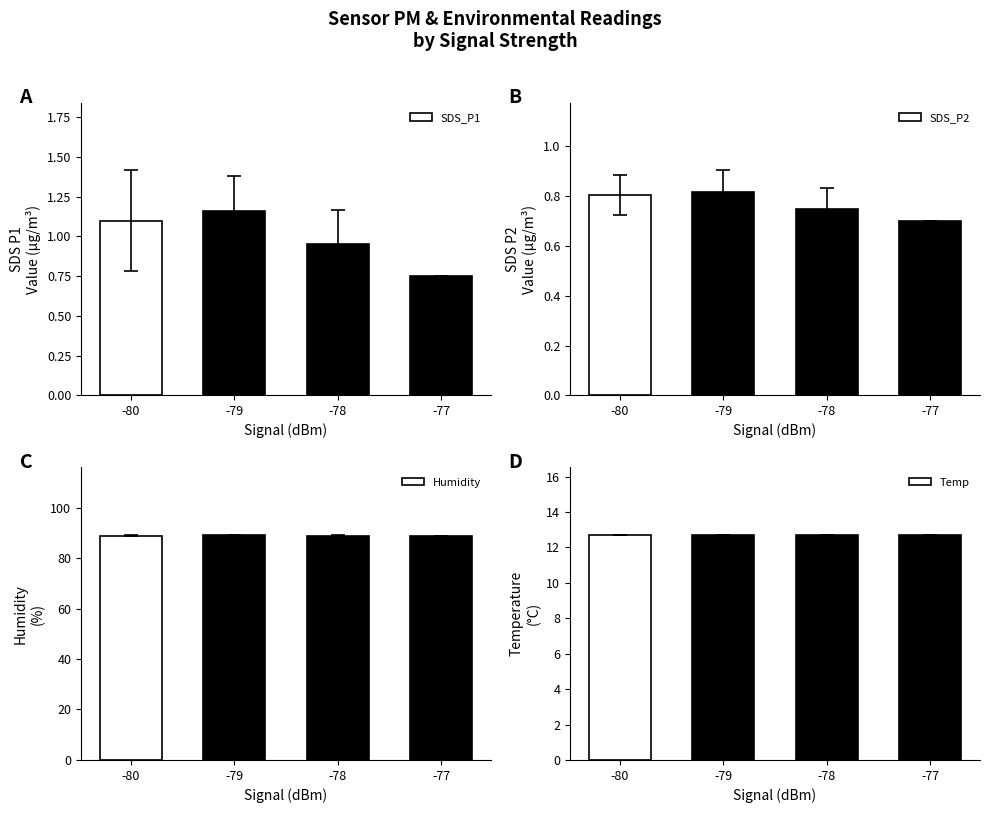

What is the difference between the highest and lowest values at -79?

88.1